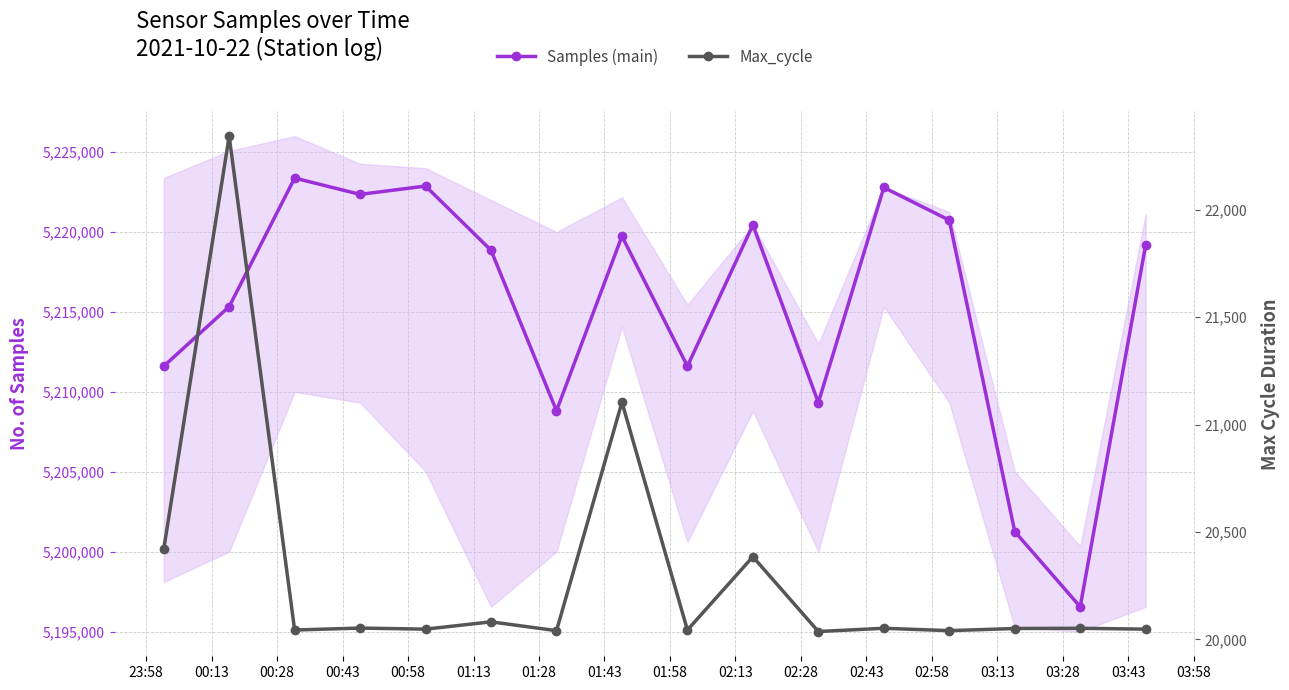

Which series has the largest total across all categories?

Samples (main)